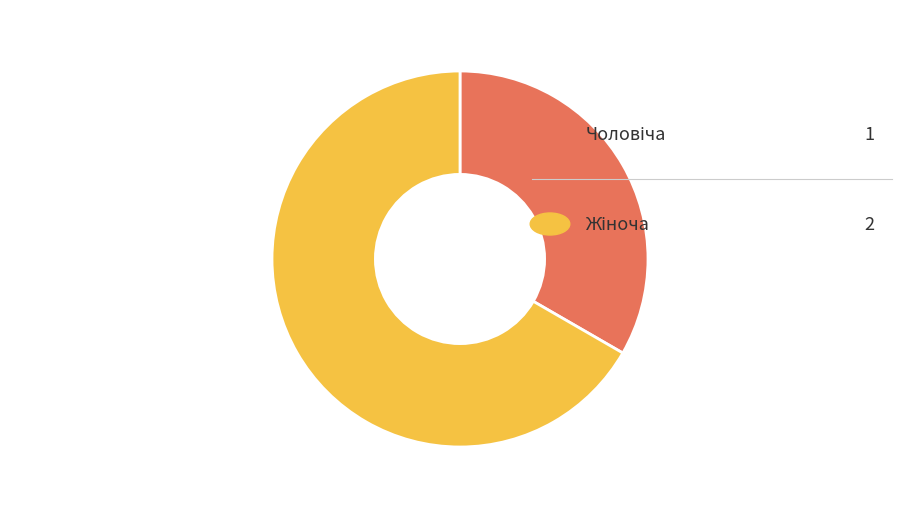

How many slices are in this pie chart?

2